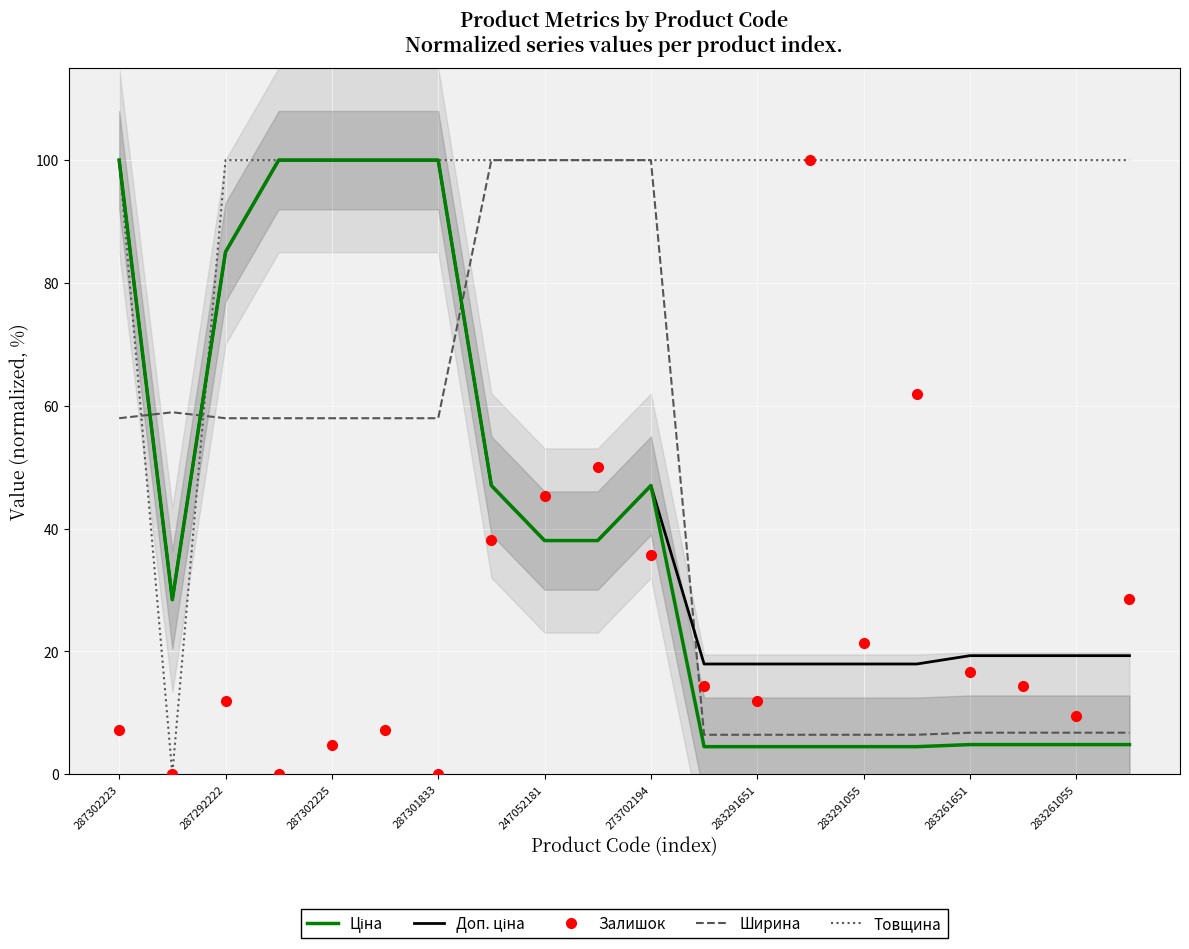

True or false: Товщина has a value of 100.0 at 247052181.

True